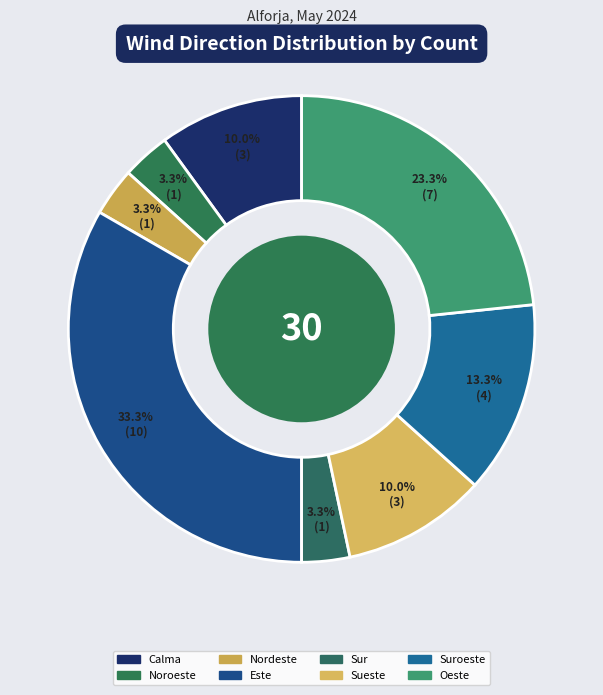

Is there any slice that represents more than half of the pie?

No